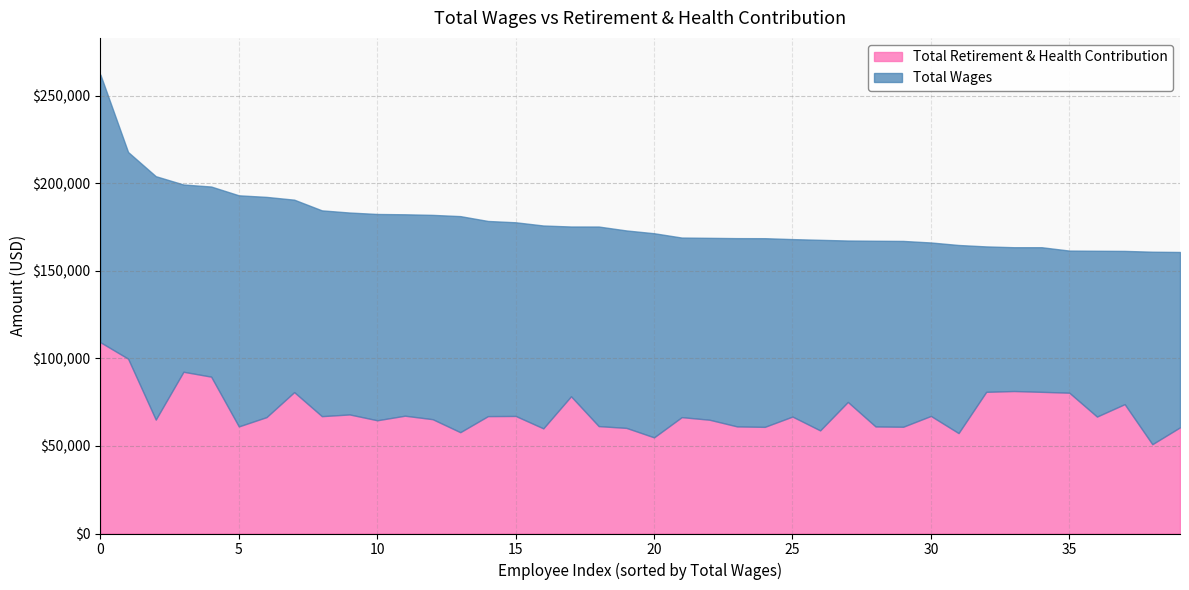

Which series has the largest total across all categories?

Total Wages